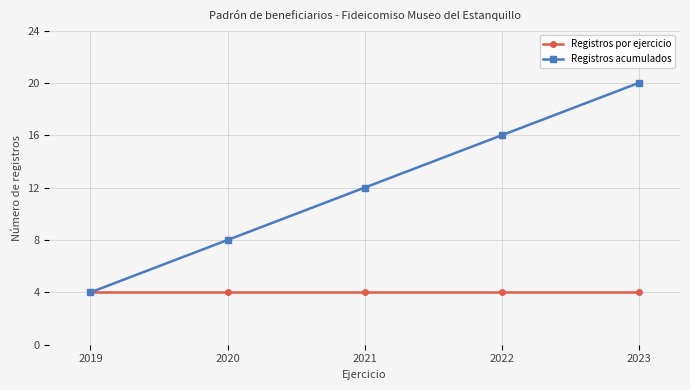

What is the average value of the Registros acumulados series?

12